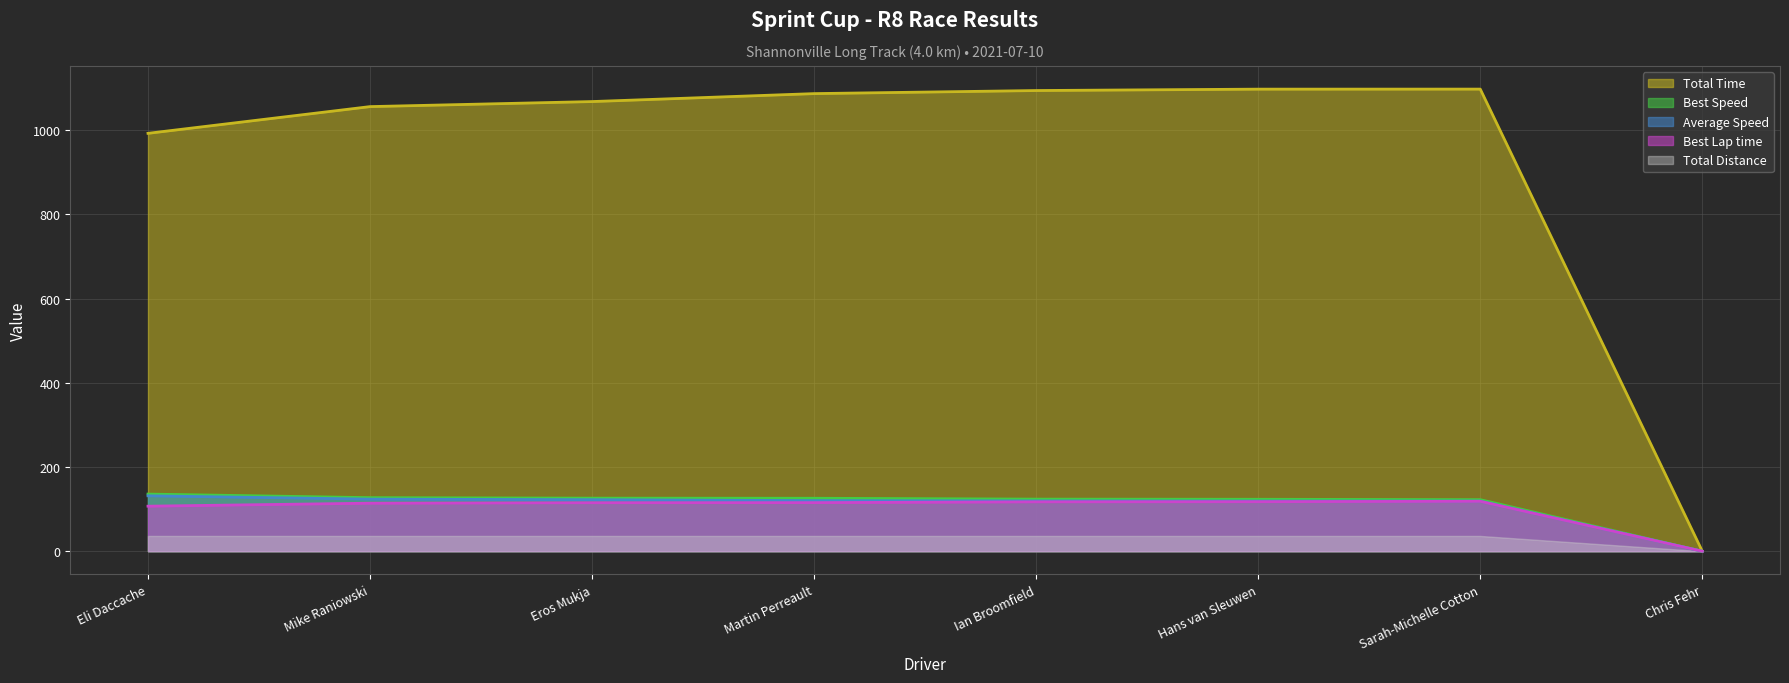

At how many categories does at least one series exceed 874?

7